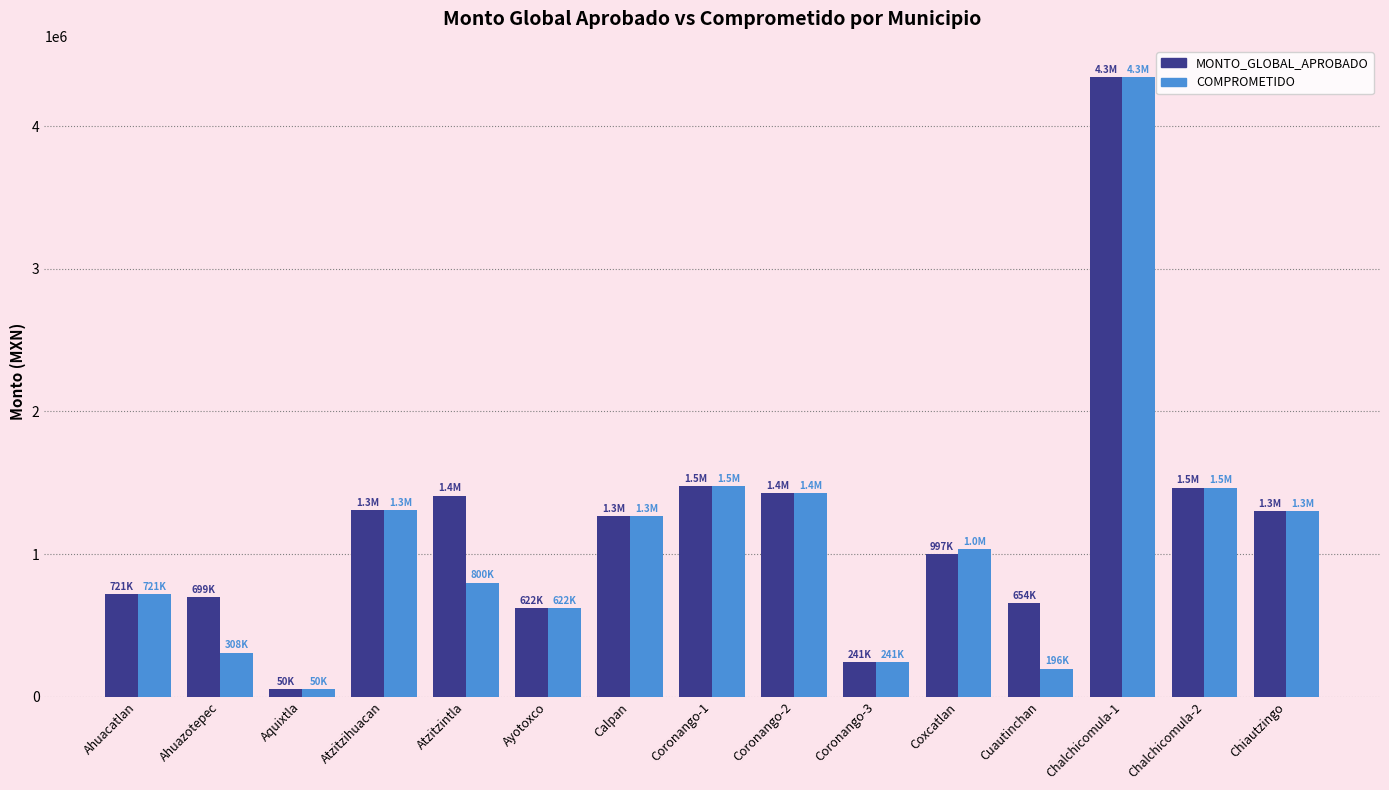

Read the MONTO_GLOBAL_APROBADO value at Calpan.

1263092.3